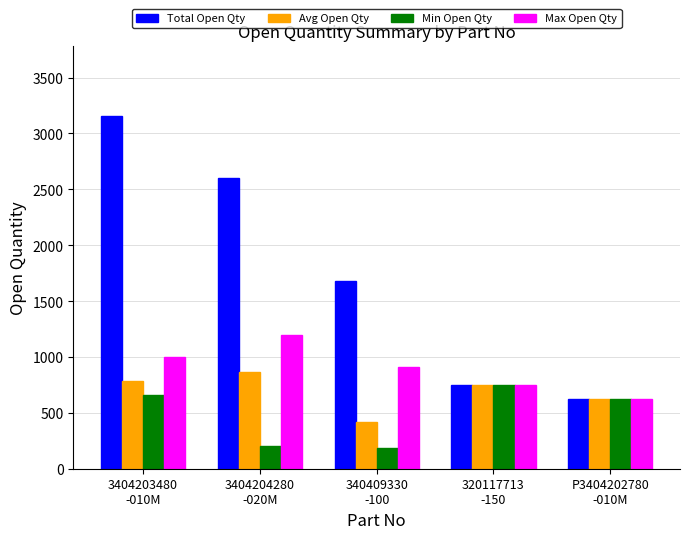

Reading left to right, transcribe all the data shown in this chart.

Total Open Qty: 3154.0	2600.0	1684.0	750.0	626.0
Avg Open Qty: 788.5	866.7	421.0	750.0	626.0
Min Open Qty: 660.0	200.0	183.0	750.0	626.0
Max Open Qty: 1000.0	1200.0	910.0	750.0	626.0